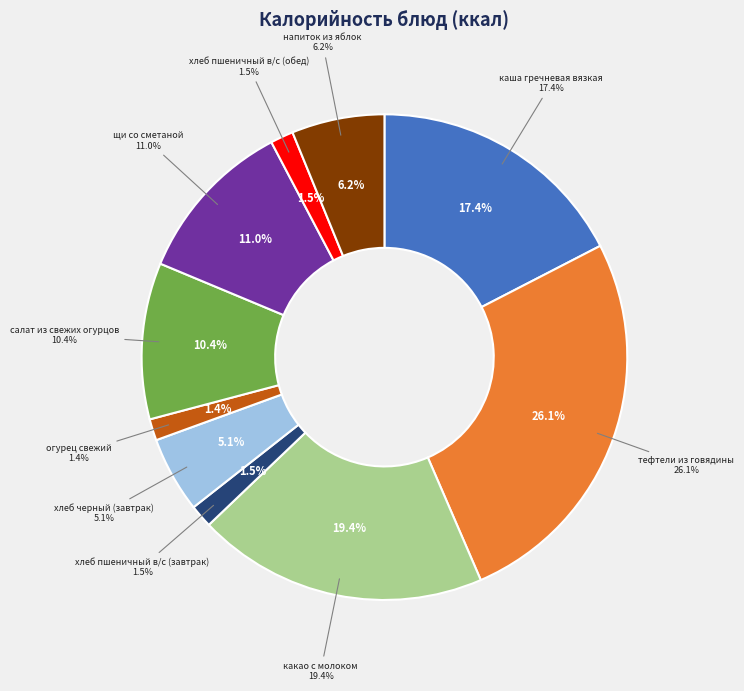

Is тефтели из говядины the majority of the pie?

No